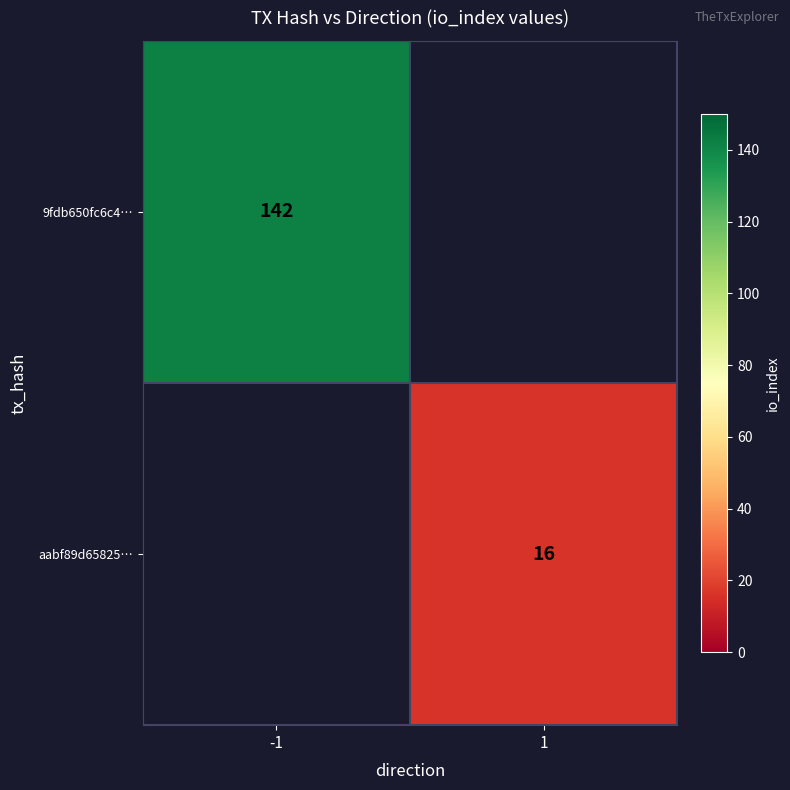

The value of aabf89d65825… at 1 is 22. True or false?

False